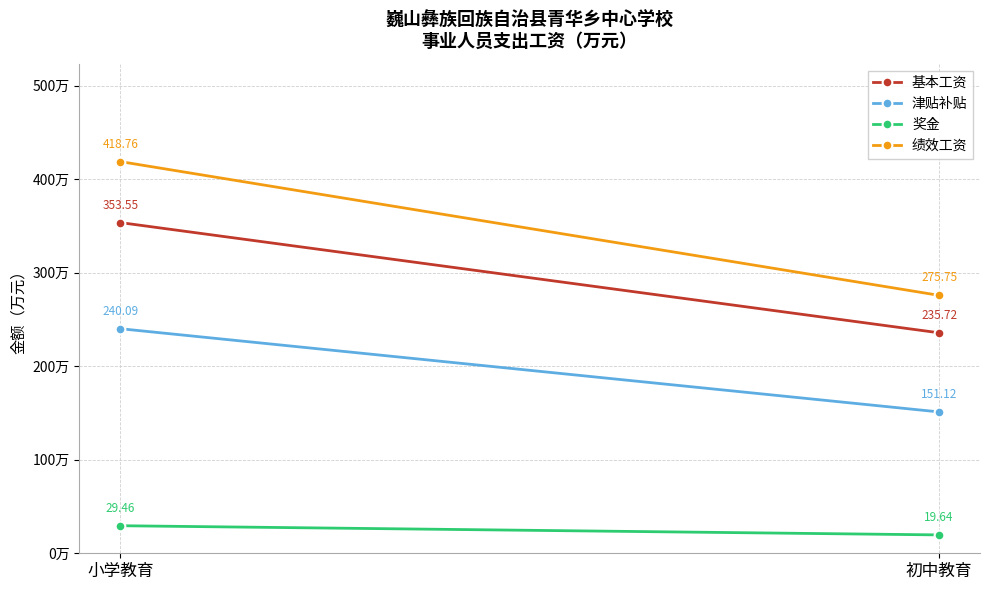

What position from the right is 小学教育?

2